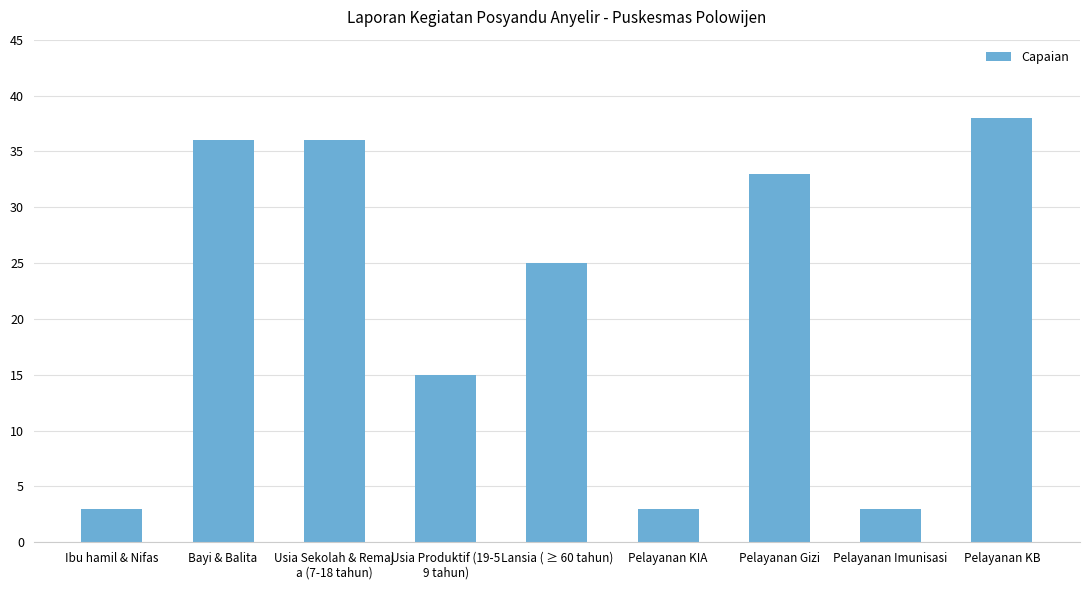

What is the value of the 8th bar from the left?

3